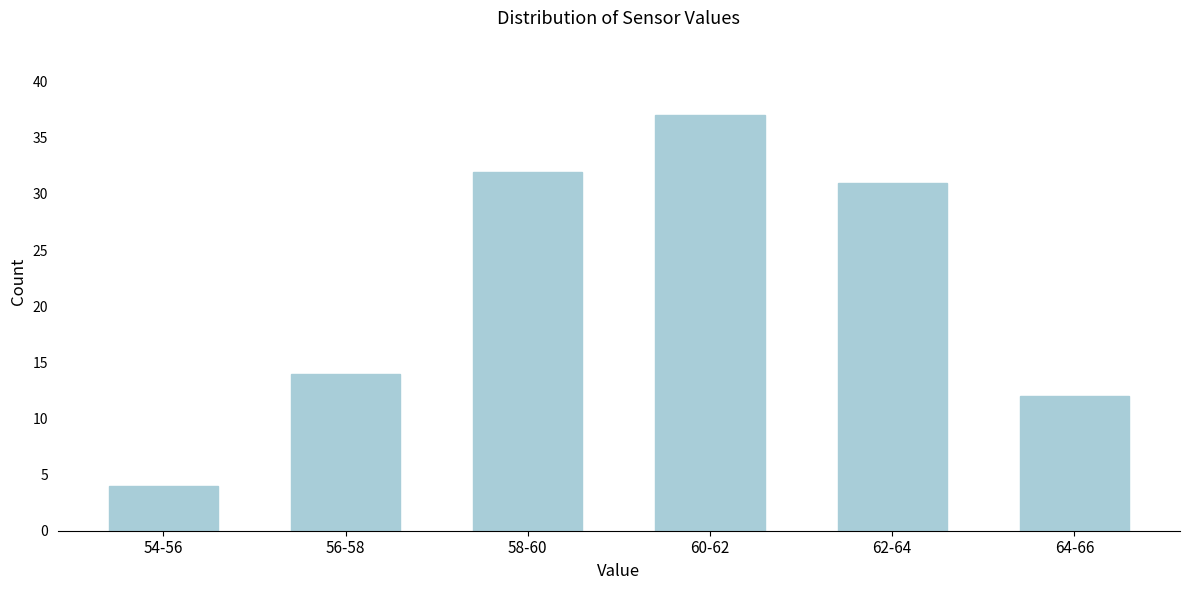

Reading left to right, list all the values displayed in this chart.

4	14	32	37	31	12